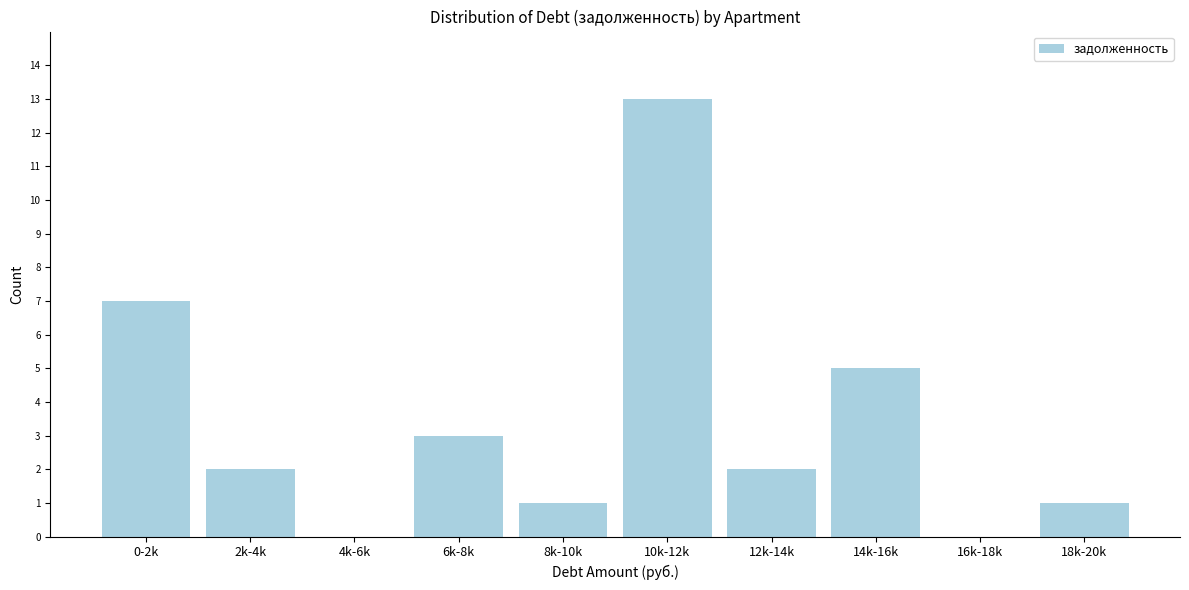

Reading left to right, what are all the values shown in this chart?

0-2k=7	2k-4k=2	4k-6k=0	6k-8k=3	8k-10k=1	10k-12k=13	12k-14k=2	14k-16k=5	16k-18k=0	18k-20k=1